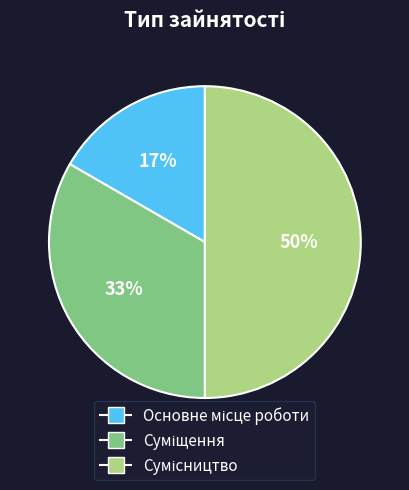

To the nearest percent, what is the average slice percentage?

33%